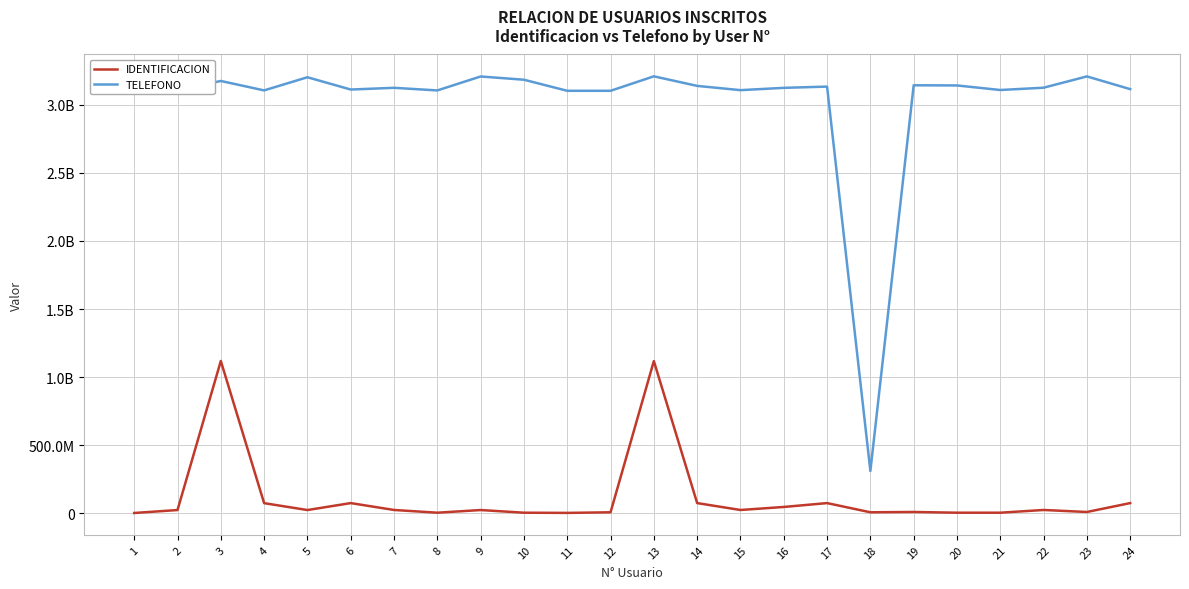

Does the chart display data point markers on the line(s)?

No